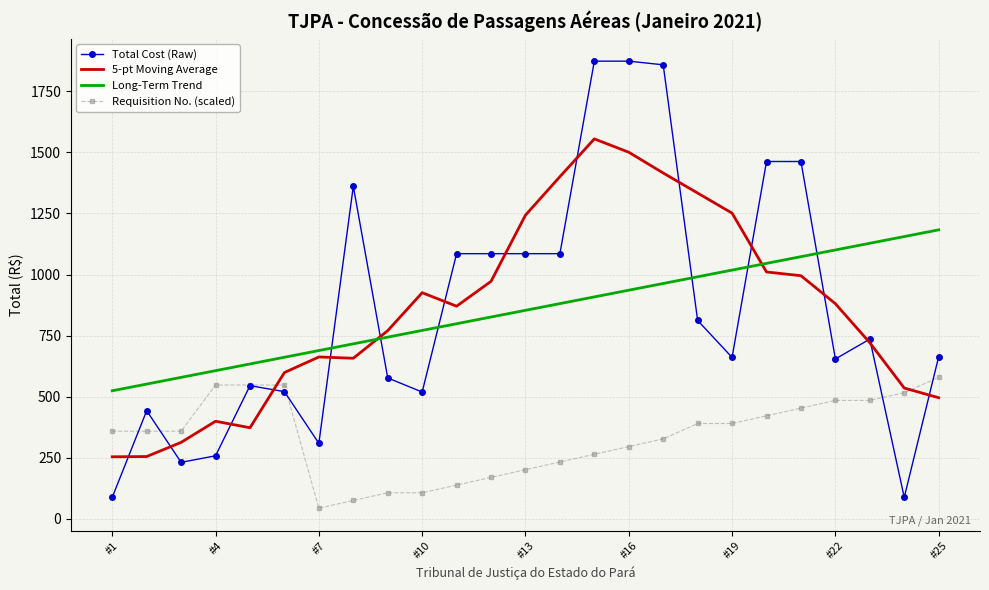

Which series has the largest range (max minus min)?

Total Cost (Raw)